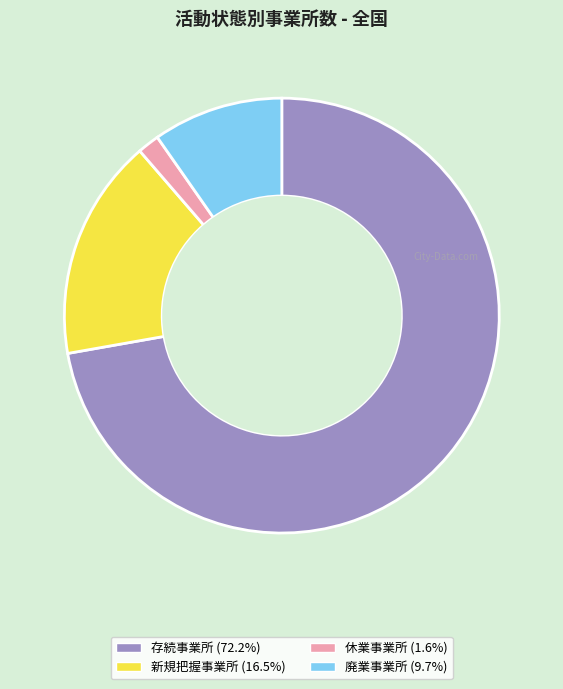

Which has a higher value, 廃業事業所 or 休業事業所?

廃業事業所